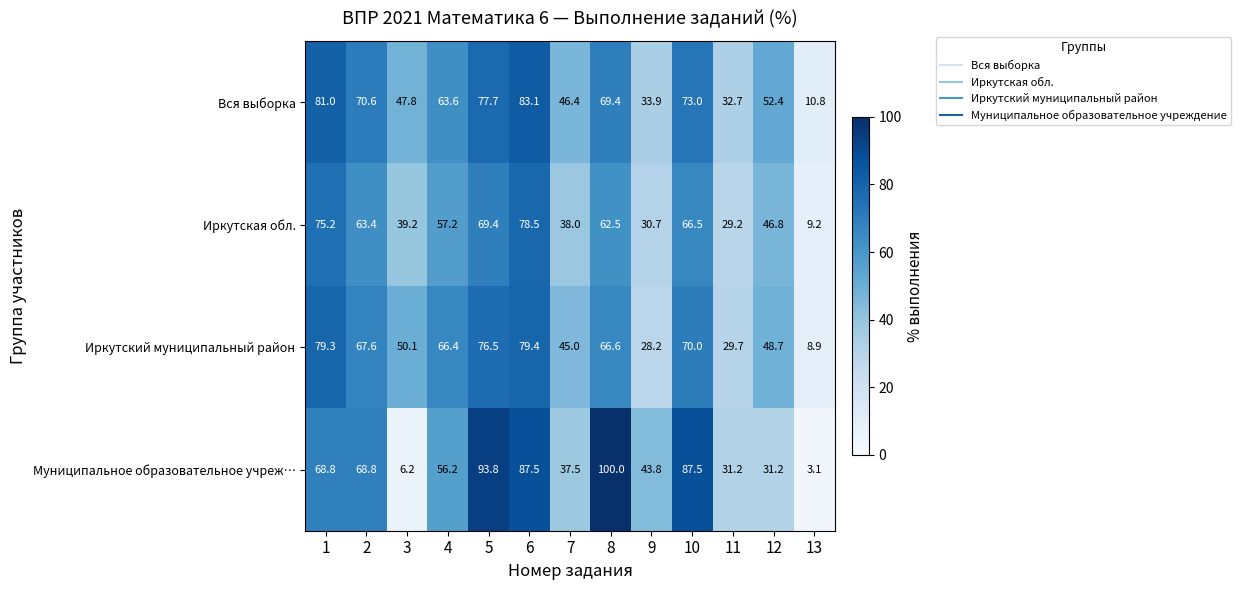

What is the difference between the maximum and minimum values in the Иркутский муниципальный район series?

70.5